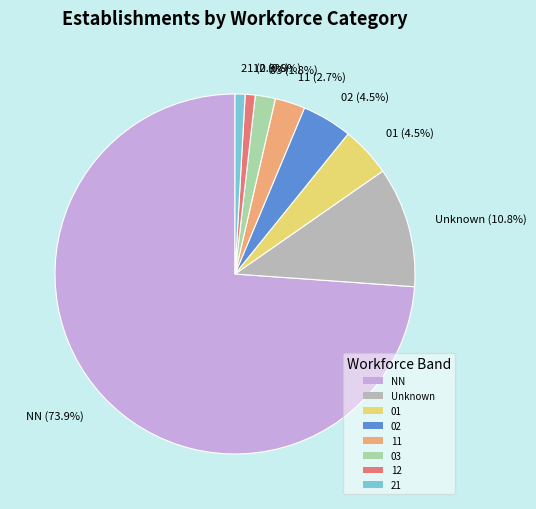

How many segments does this pie chart have?

8